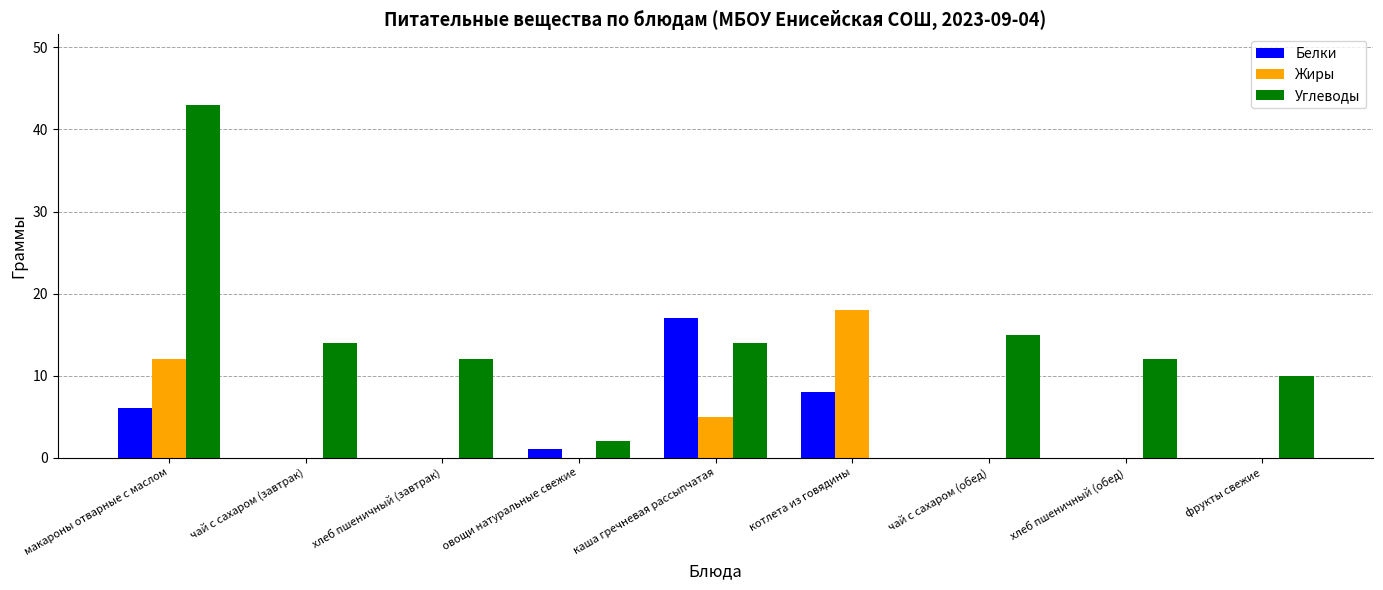

What is the total value across all series at чай с сахаром (завтрак)?

14